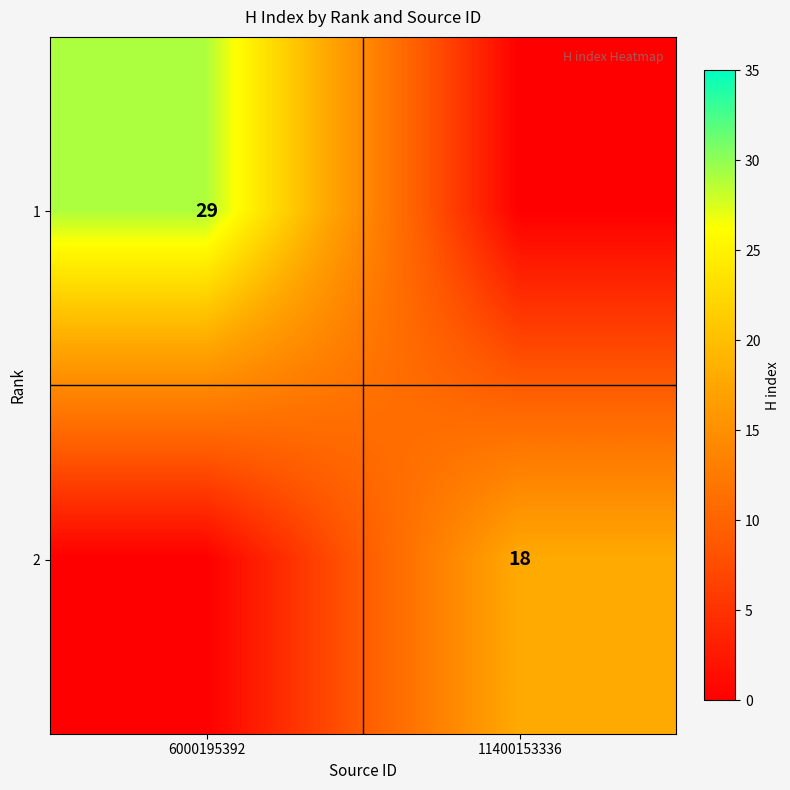

The value of 1 at 6000195392 is 11. True or false?

False